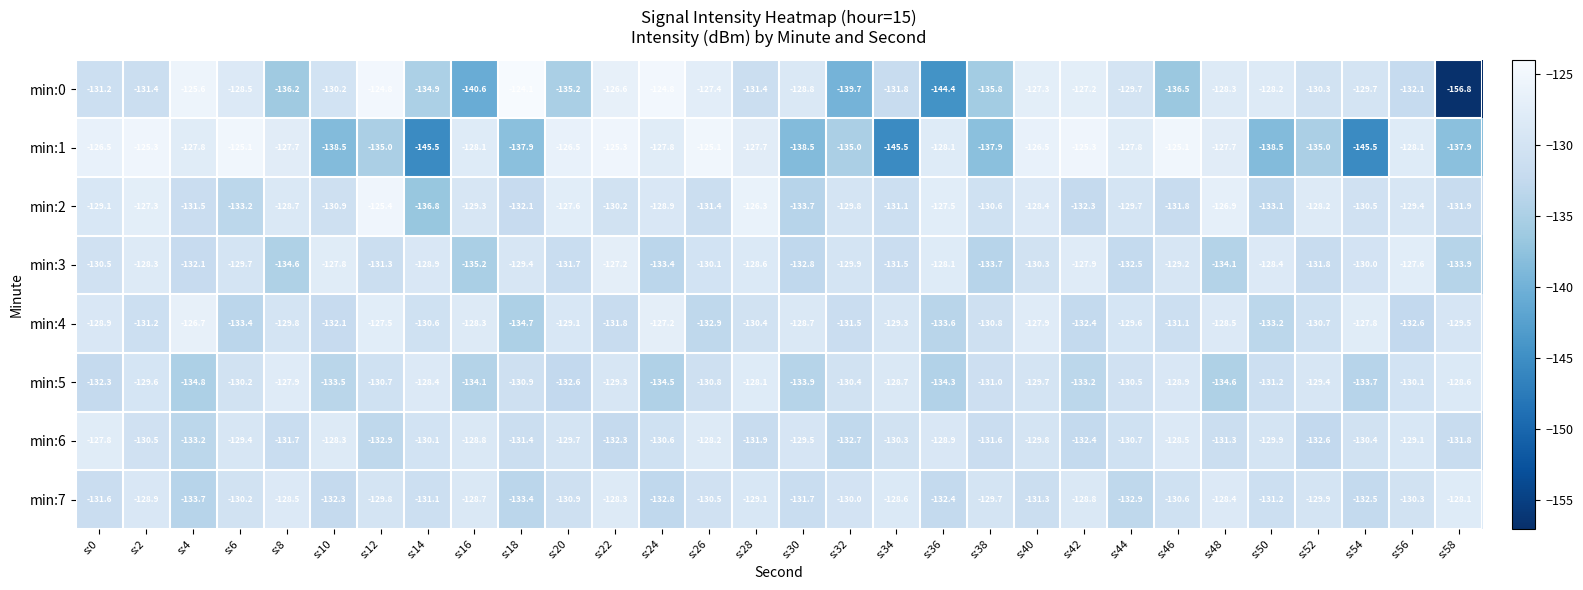

Which series changed the most between s:4 and s:50?

min:1